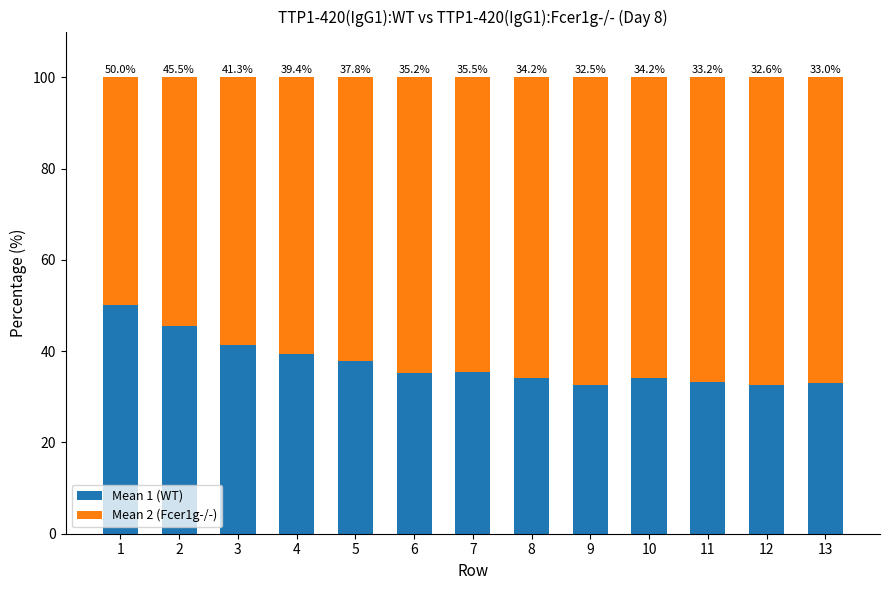

What is the value of the Mean 1 (WT) bar at the 12th from the left?

32.6